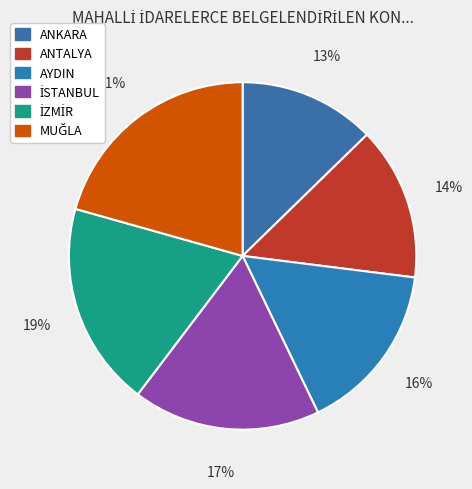

To the nearest percent, what percentage of the pie is İZMİR?

19%